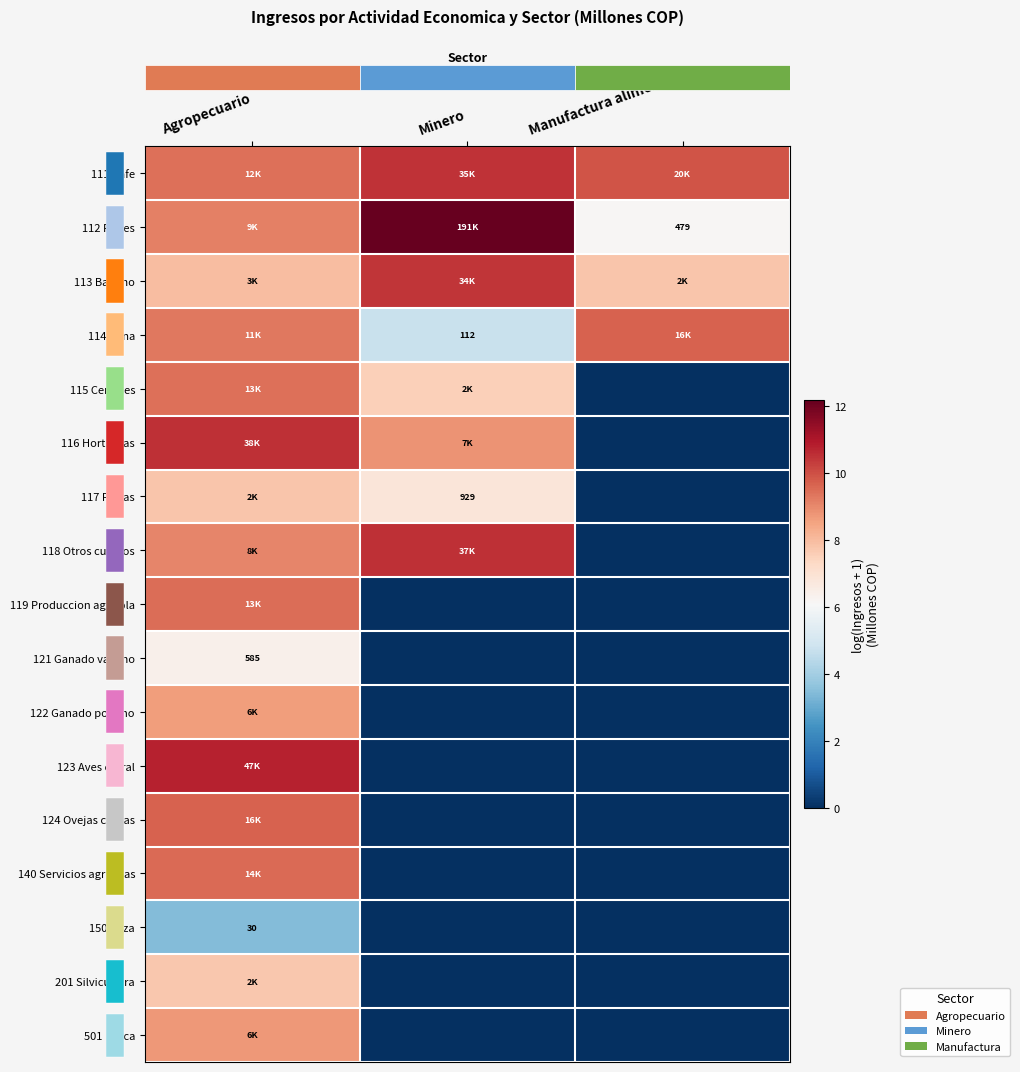

The row_10 series shows 0.0 at Minero. True or false?

True